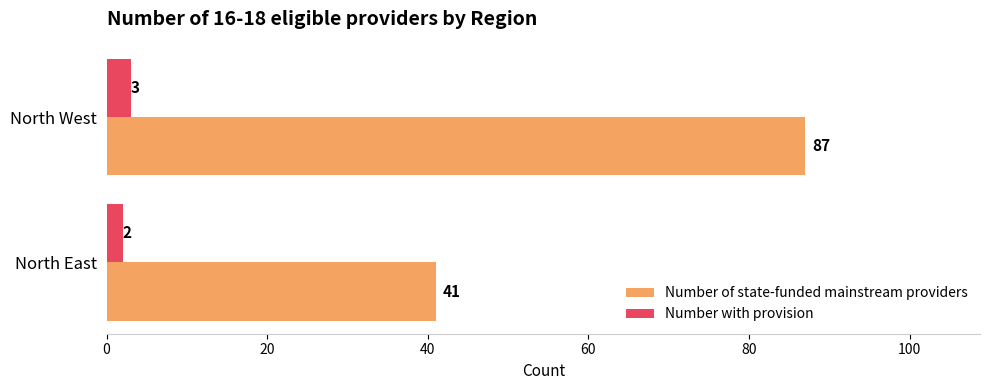

Which series has the largest range (max minus min)?

Number of state-funded mainstream providers